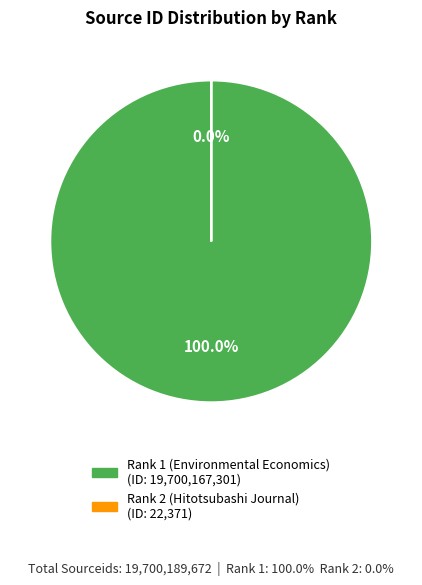

What percentage do Rank 1 and Rank 2 together represent?

100.0%